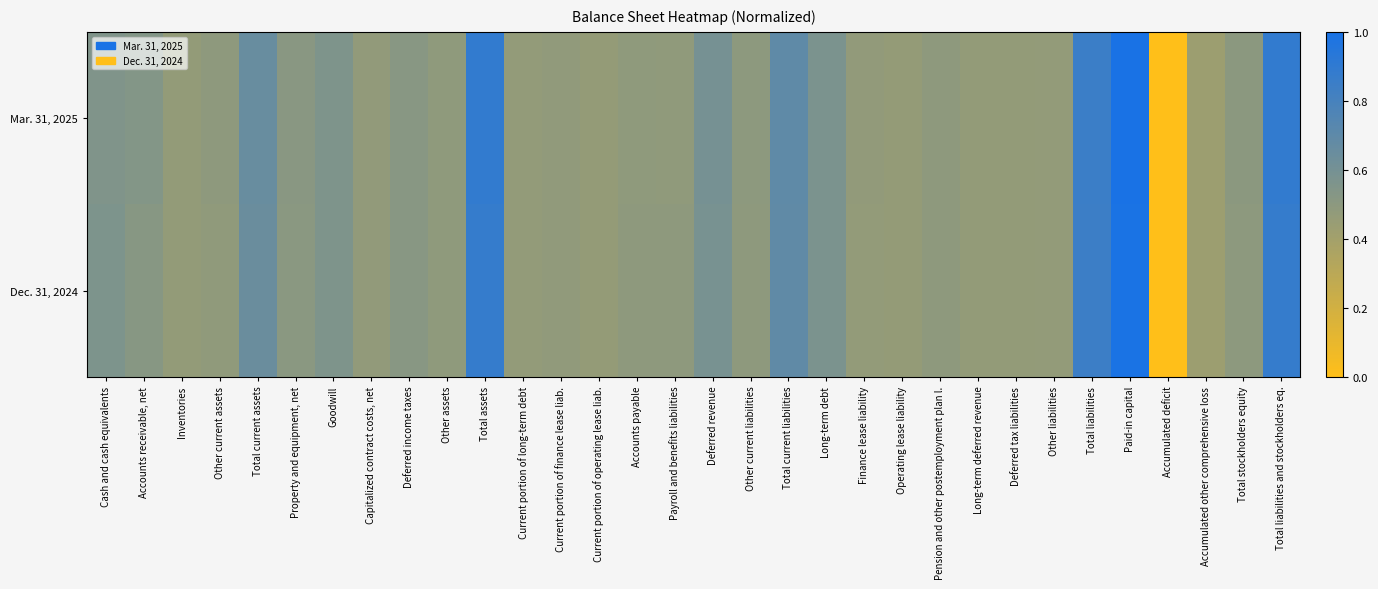

How many series are shown in this chart?

2